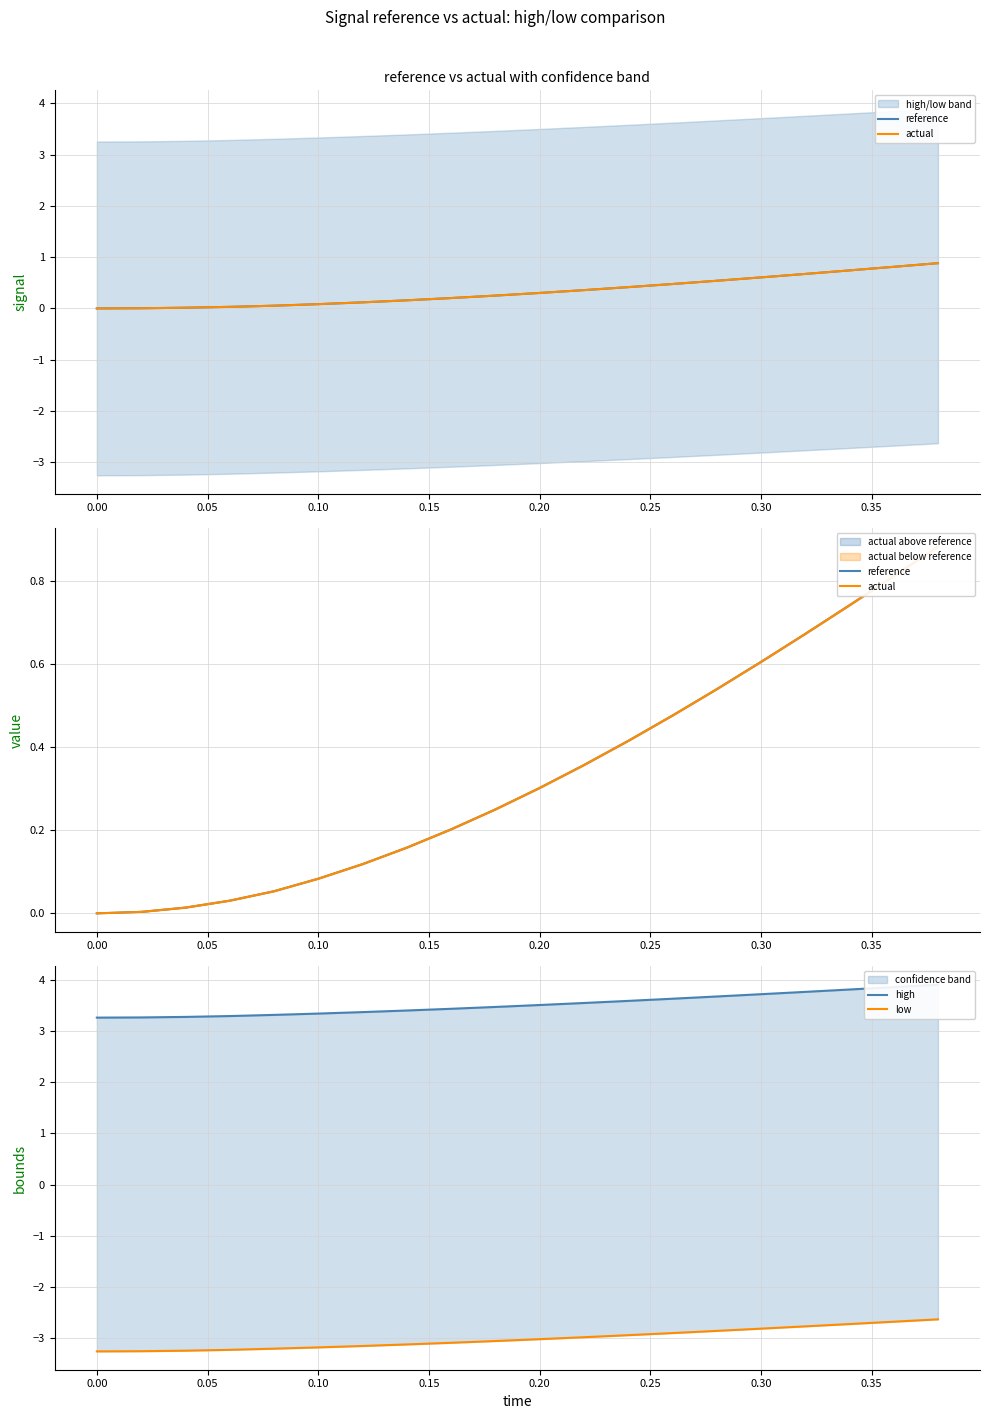

What is the average value of the high series?

3.5